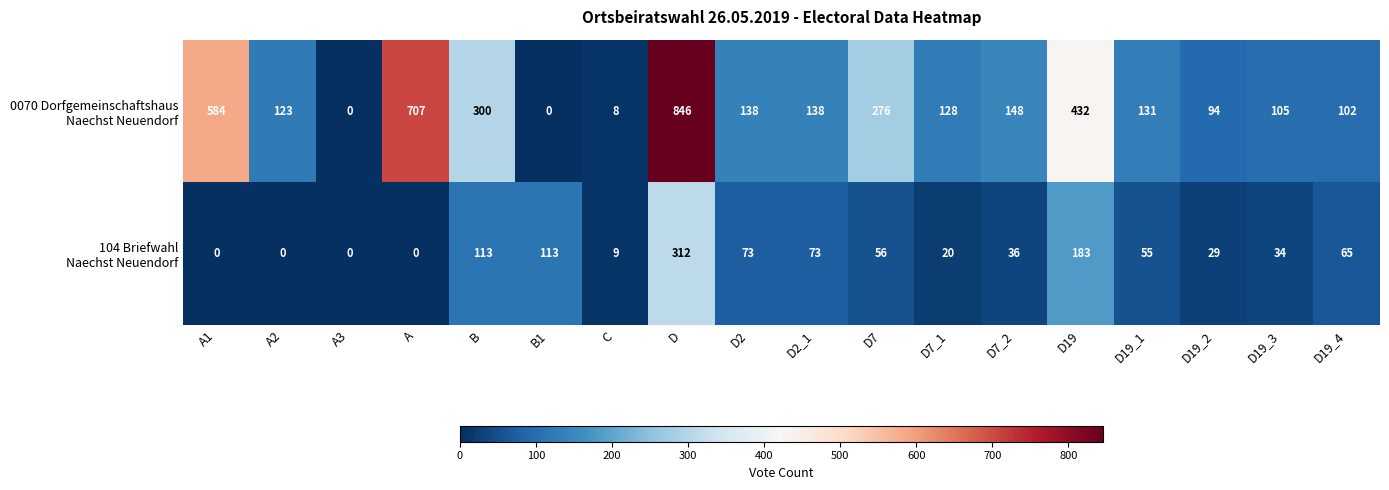

What is the difference between the highest and lowest values at D2_1?

65